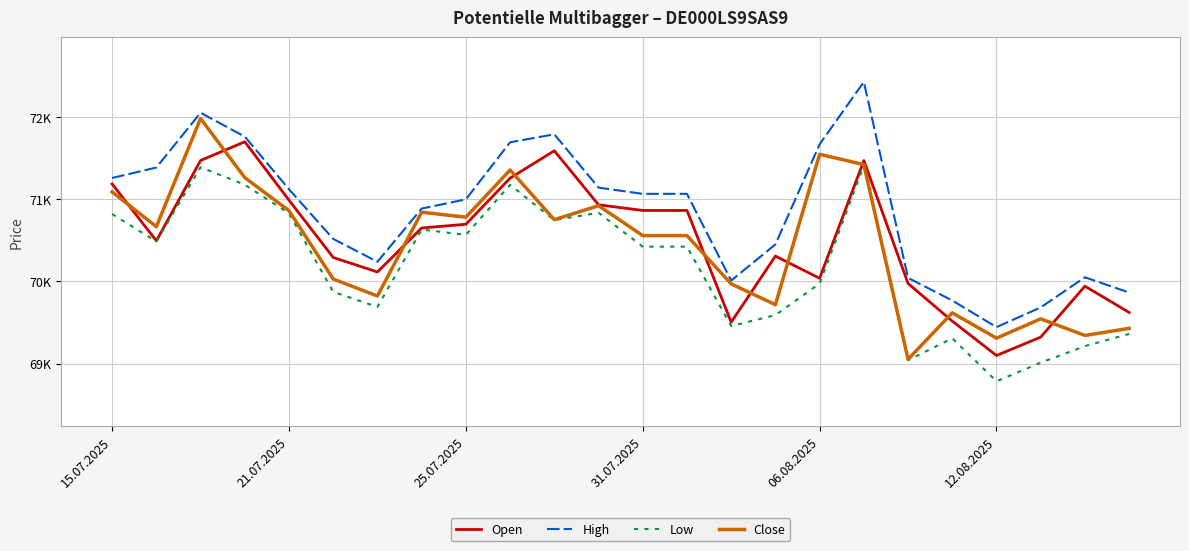

Rank the series by their maximum value, from highest to lowest.

High, Close, Open, Low